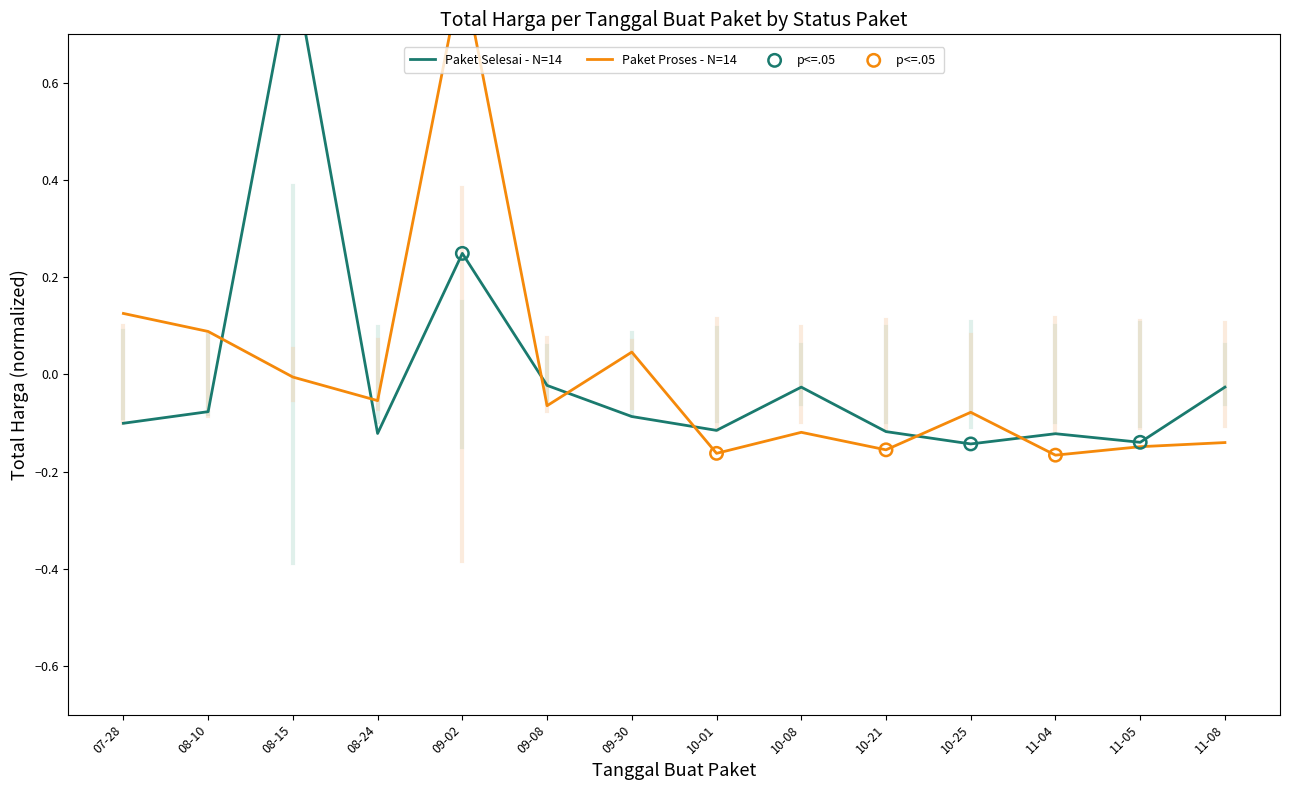

Which series has the largest total across all categories?

Paket Proses